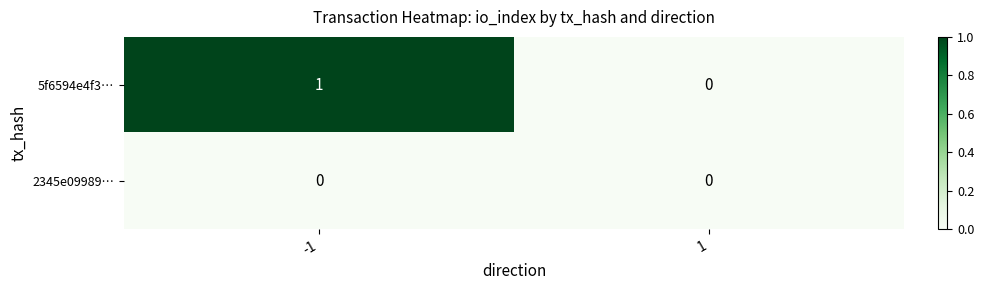

Which series has the largest total across all categories?

5f6594e4f3…